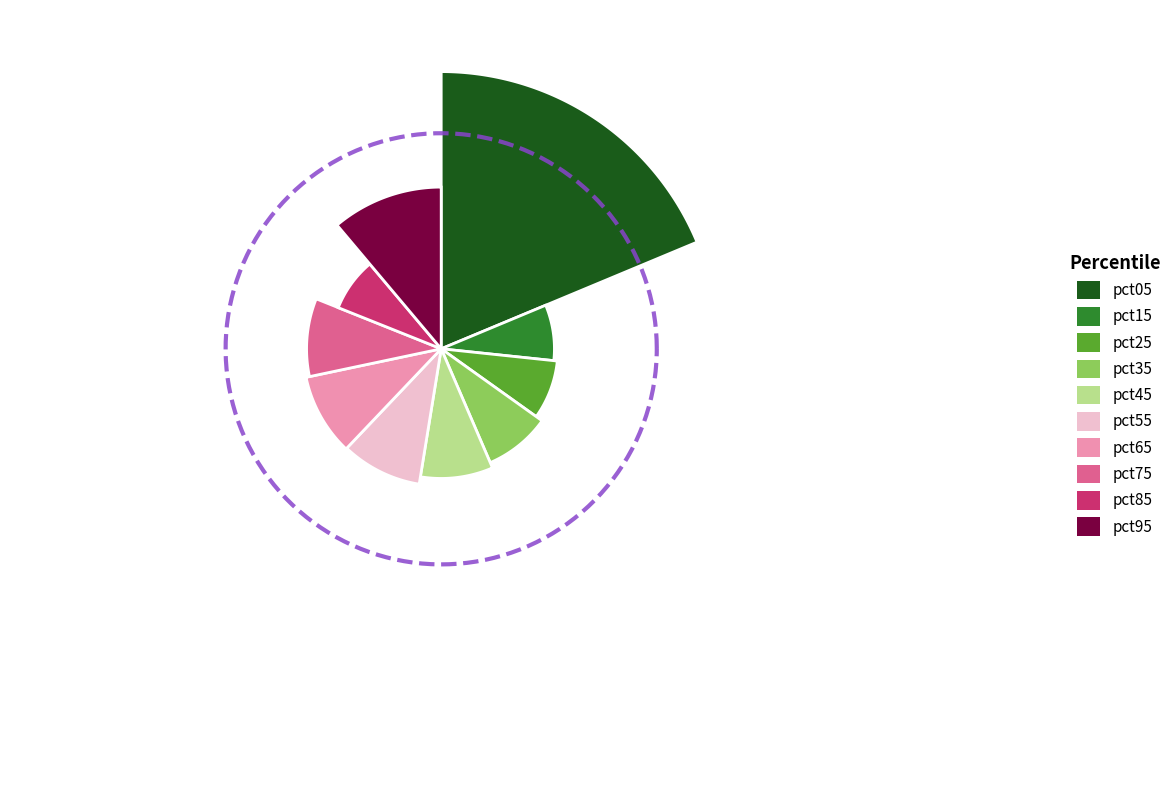

What percentage do pct35 and pct95 together represent?

19.8%